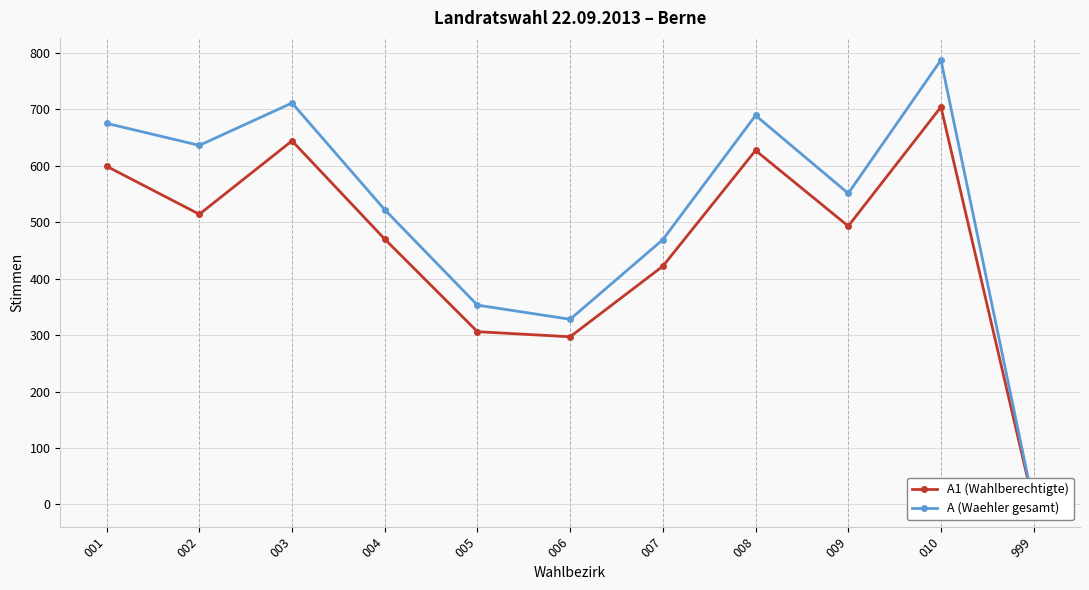

Reading right to left, extract all data points from this chart.

A1 (Wahlberechtigte): 0	704	493	627	422	297	306	470	644	514	599
A (Waehler gesamt): 0	787	551	689	469	328	353	522	711	636	675